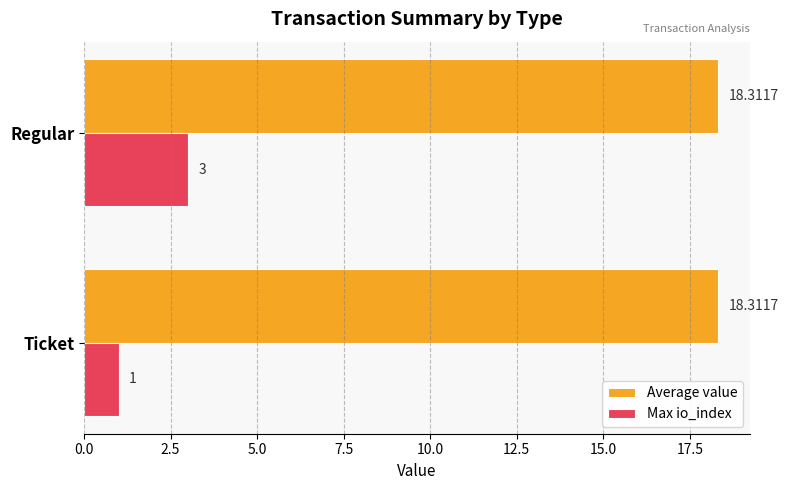

What is the minimum value for Max io_index?

1.0